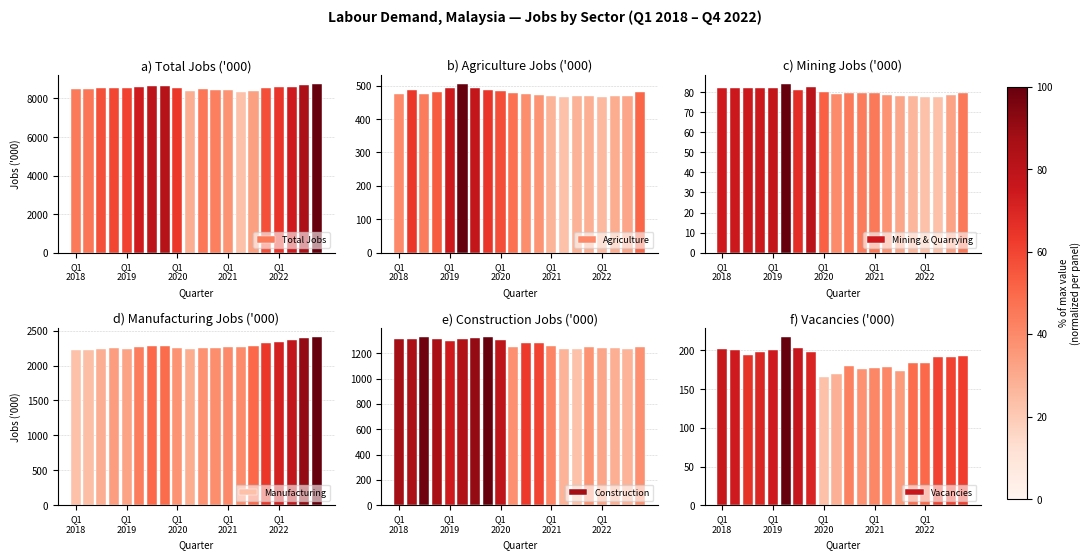

What is the difference between the maximum and second lowest values in the Construction series?

94.4